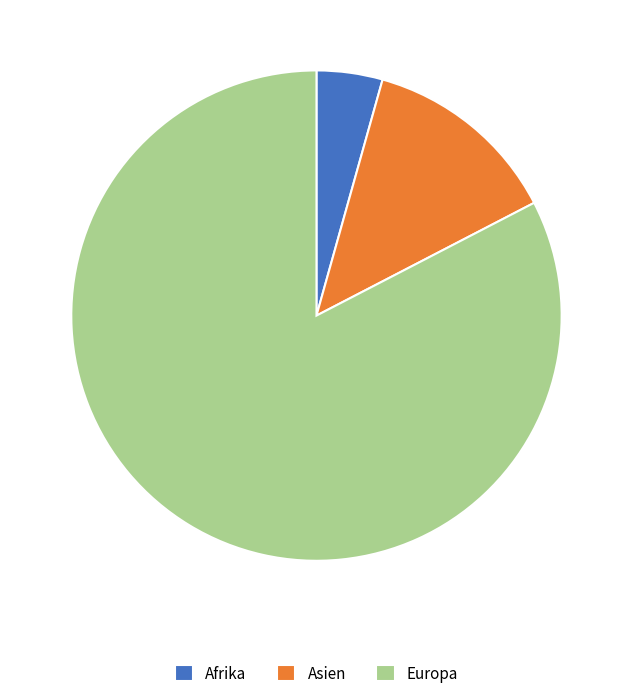

Is there any slice that represents more than half of the pie?

Yes